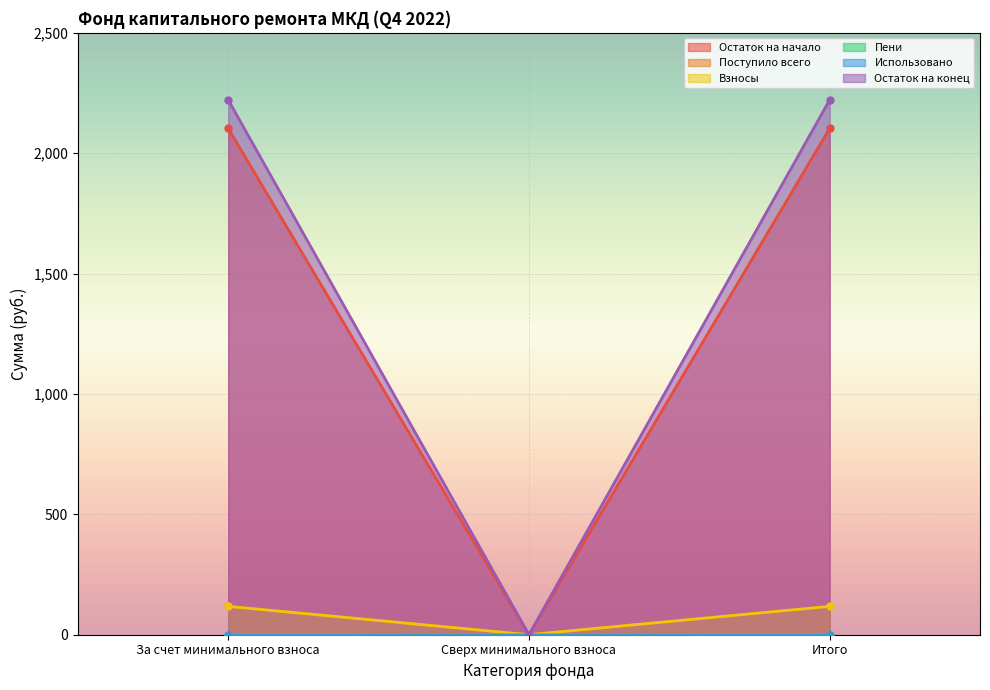

At how many categories does at least one series exceed 962?

2